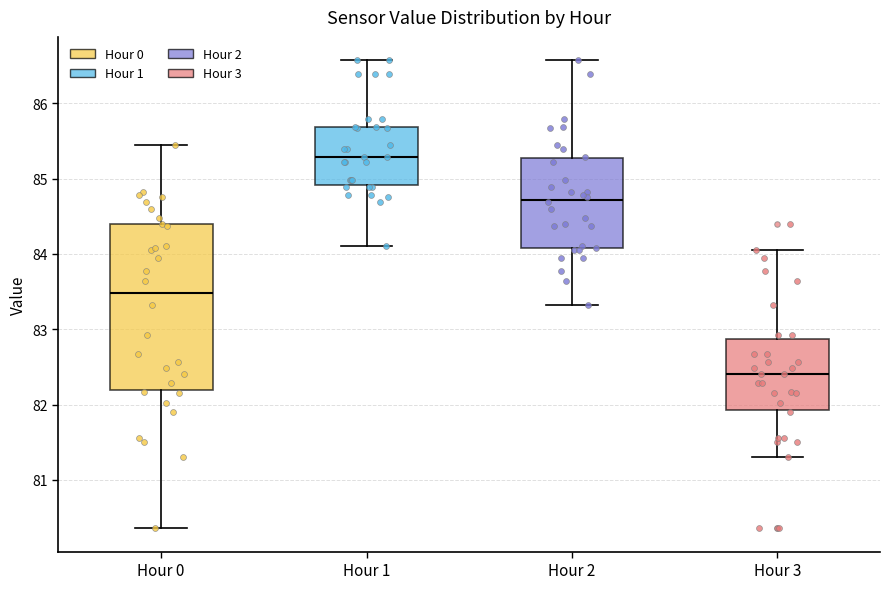

Where does the lower whisker of the box for Hour 0 end on the y-axis? The values are not printed on the chart, so give them approximately, as read against the axis.

80.4